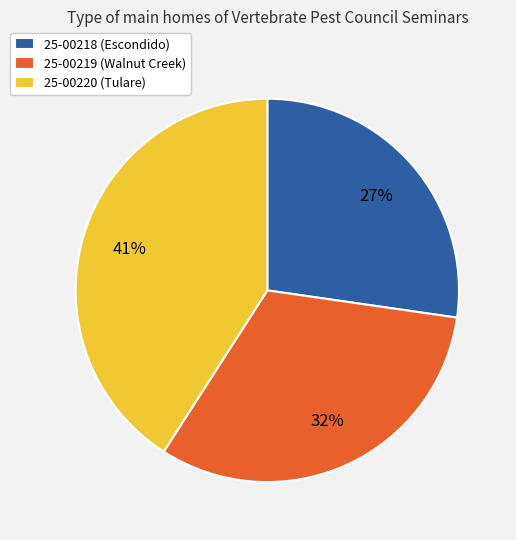

Do 25-00218 (Escondido) and 25-00220 (Tulare) together represent more than half of the pie?

Yes